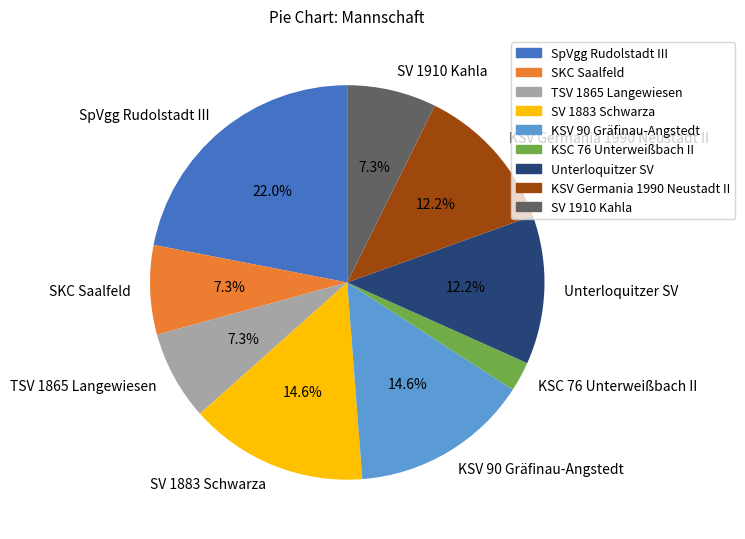

Between KSC 76 Unterweißbach II and SKC Saalfeld, which is larger?

SKC Saalfeld